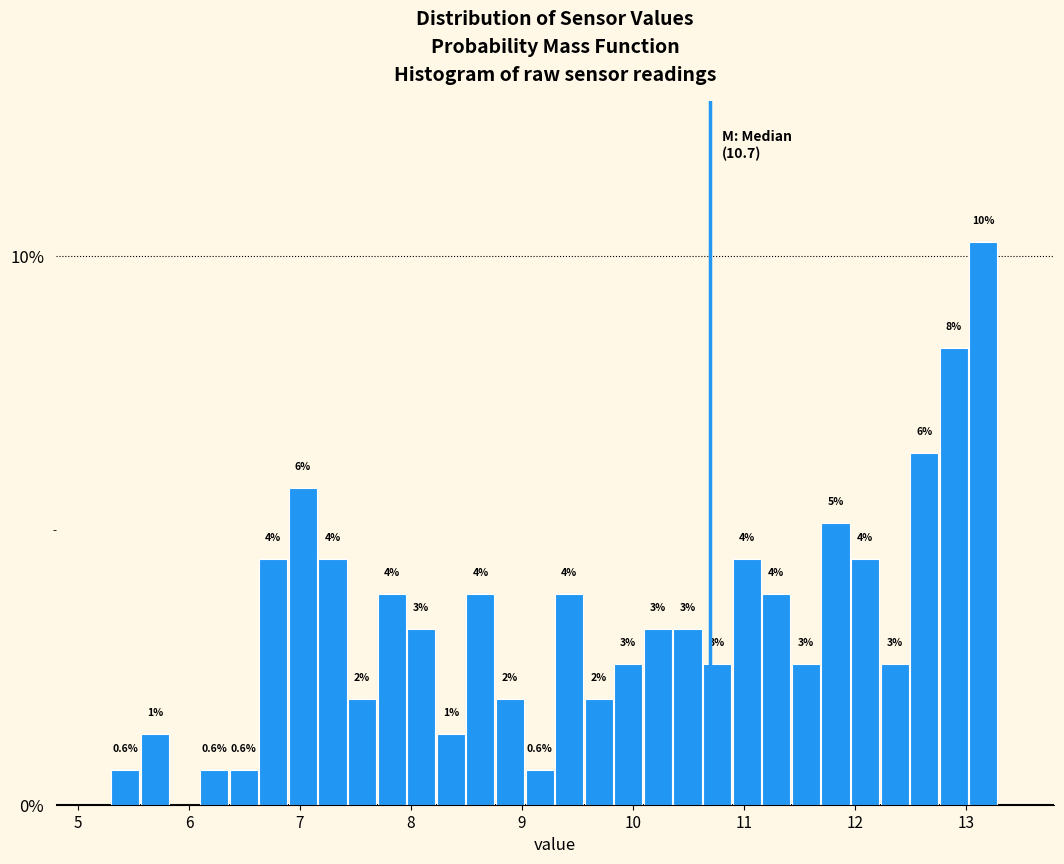

Around what value on the x-axis is the tallest bar? Give the approximate position of its centre, as read against the axis.

13.2